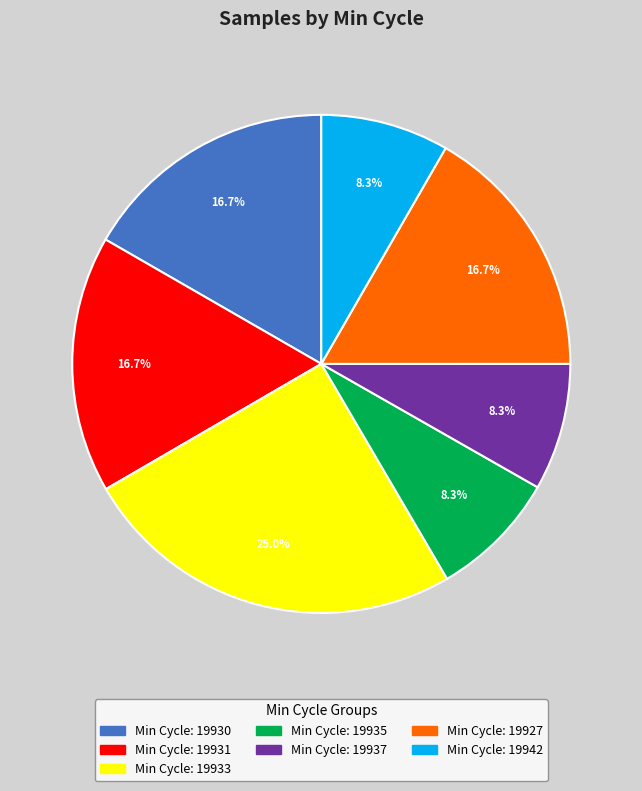

Is there any slice that represents more than half of the pie?

No